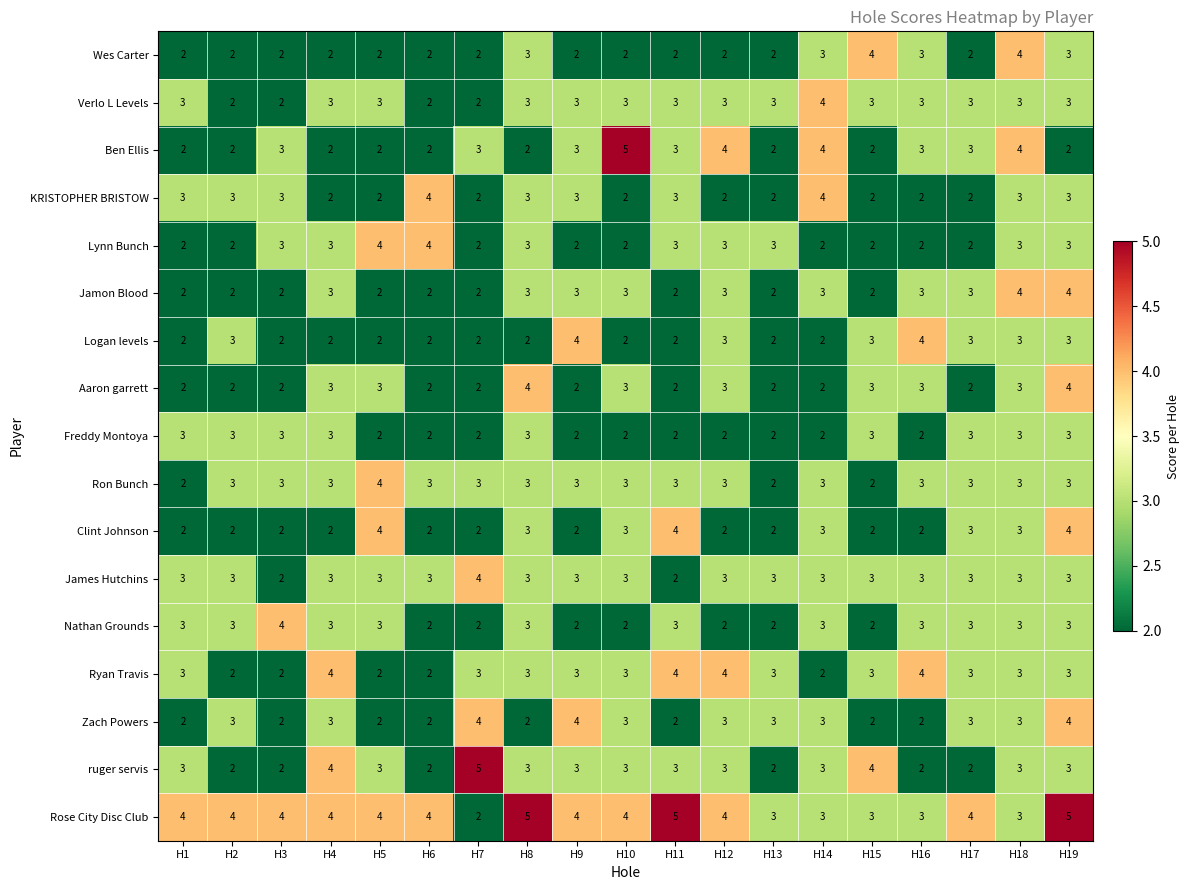

What is the sum of all Freddy Montoya values?

47